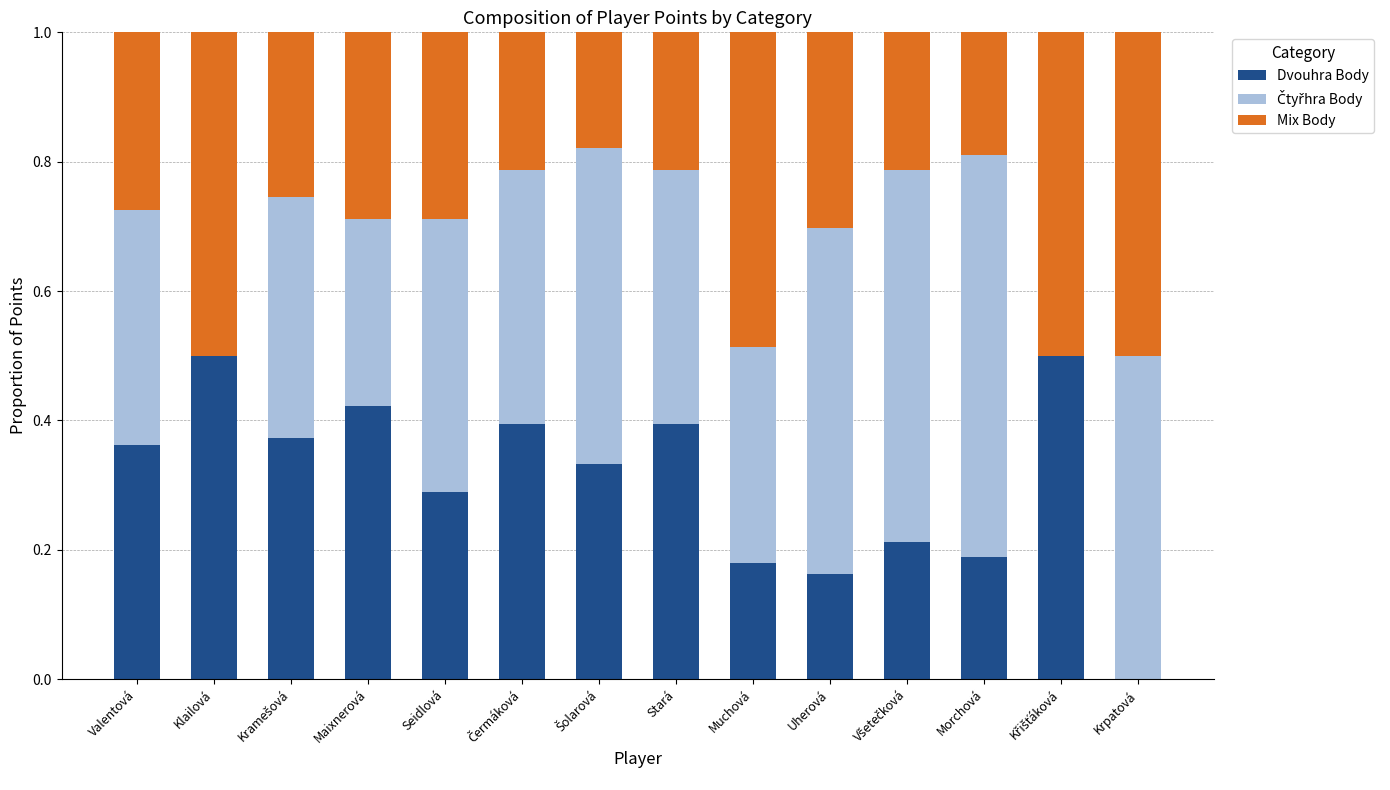

What is the total value across all series at Klailová?

1.0